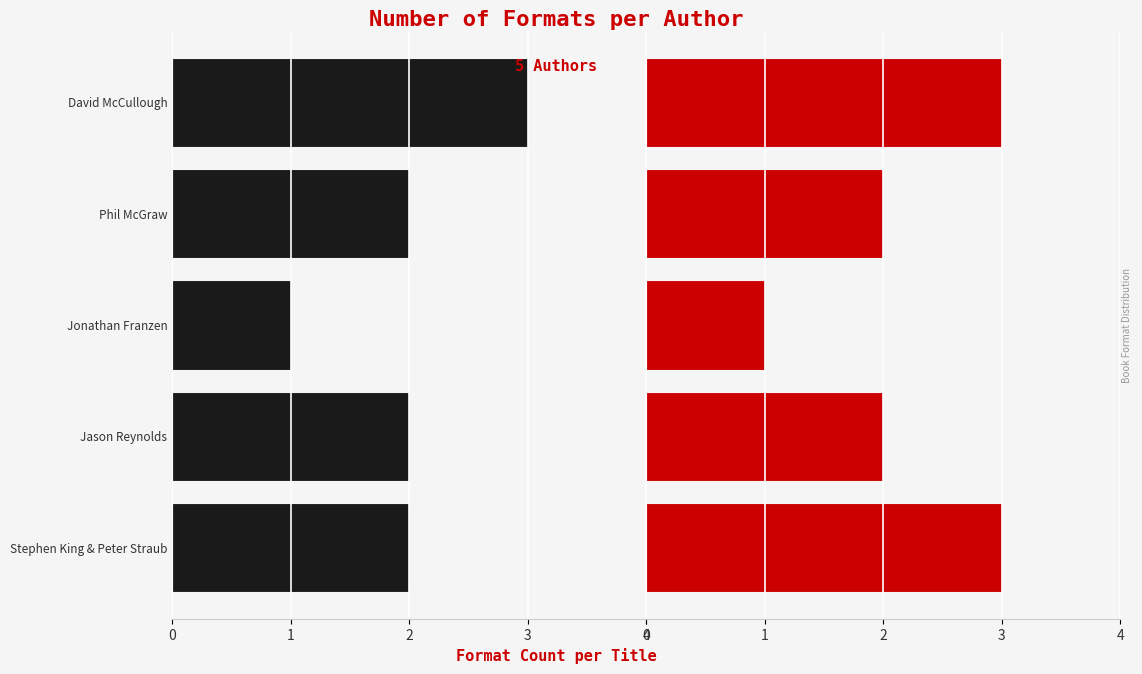

How many data points in Formats (left) are less than -2?

1